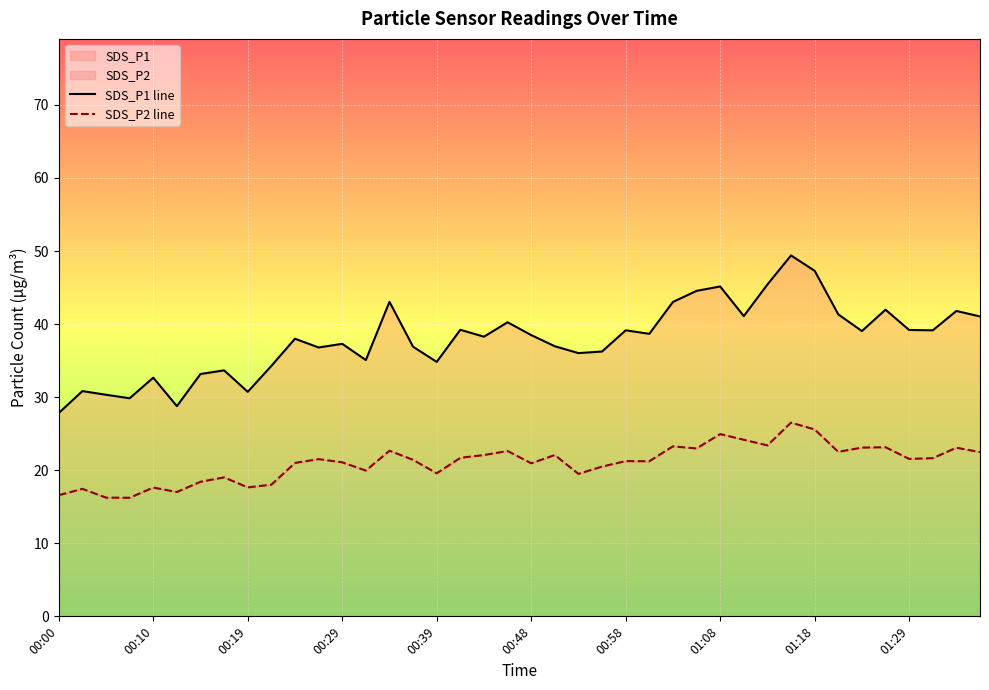

List the series in order of their overall mean, highest first.

SDS_P1 line, SDS_P2 line